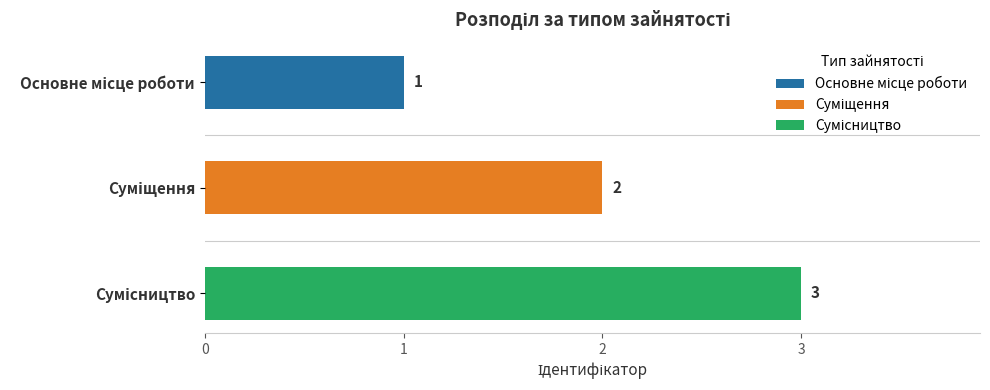

What is the sum of all values?

6